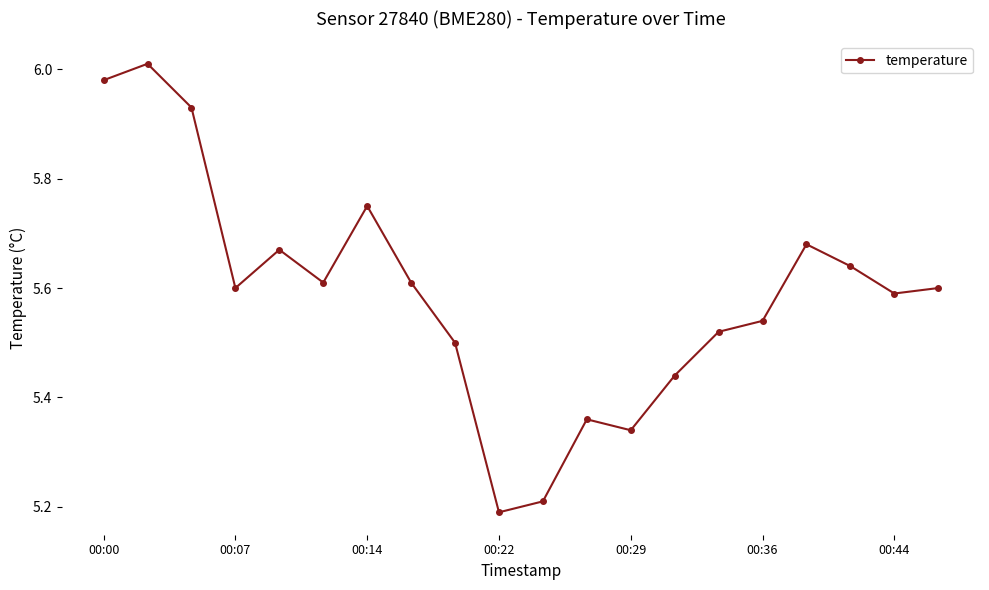

What is the difference between the second highest and second lowest values?

0.8